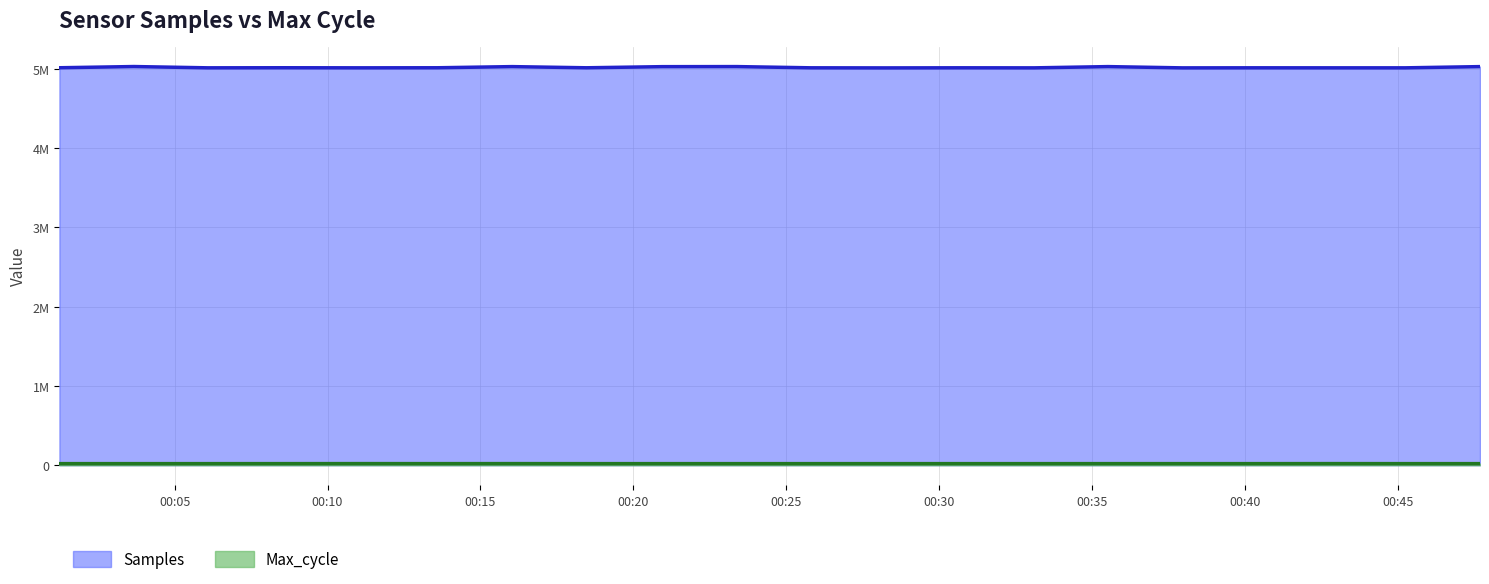

True or false: Max_cycle and Samples intersect in this chart.

False